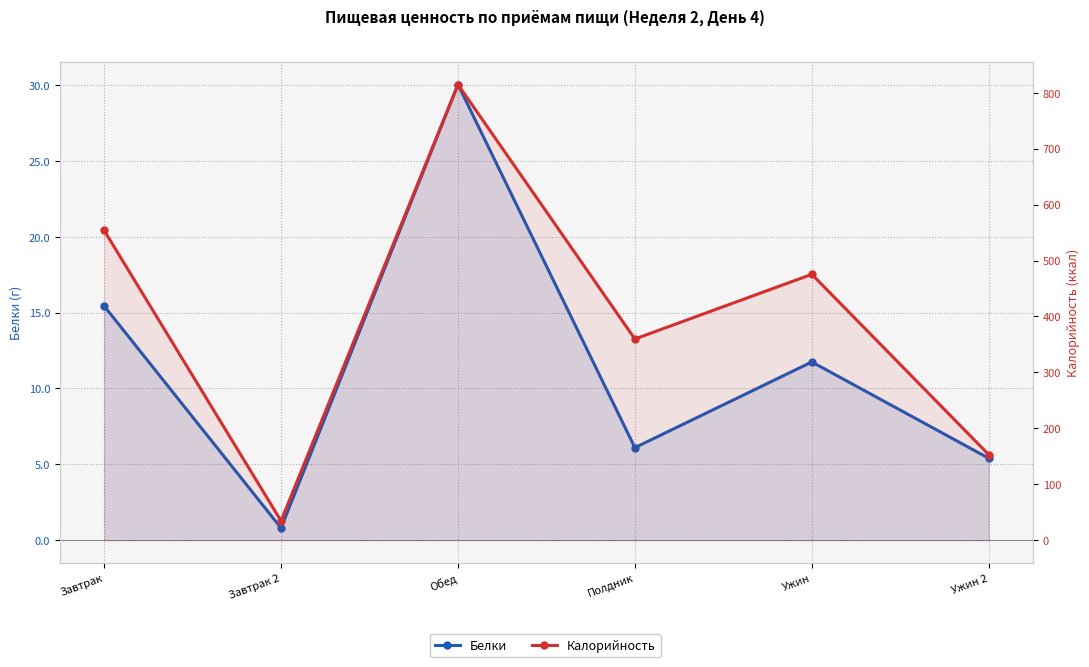

List the series in order of their peak value, lowest first.

Белки, Калорийность